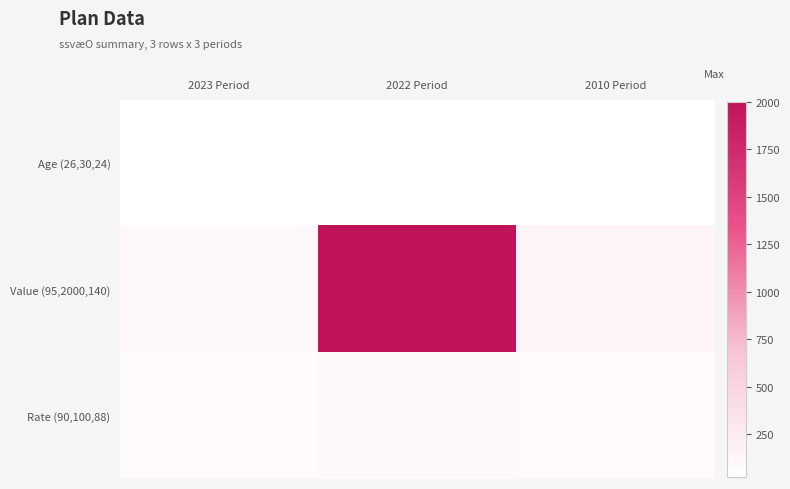

Which has a higher value, 2023 Period or 2010 Period?

2023 Period